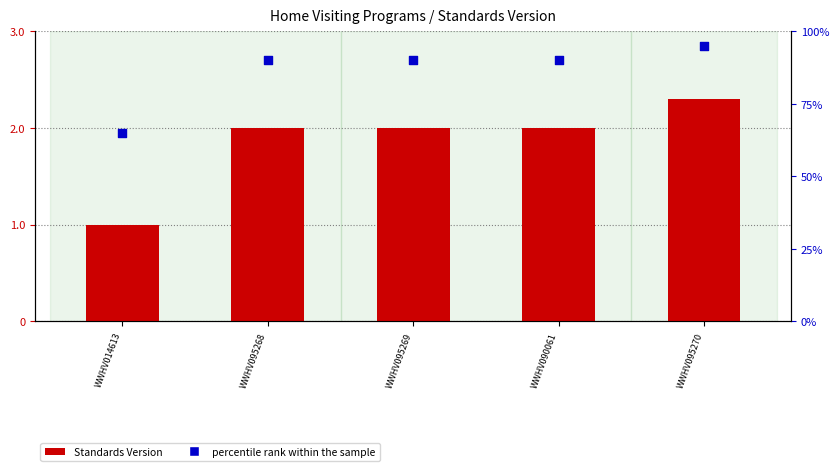

Which series contains the lowest Y value?

Standards Version